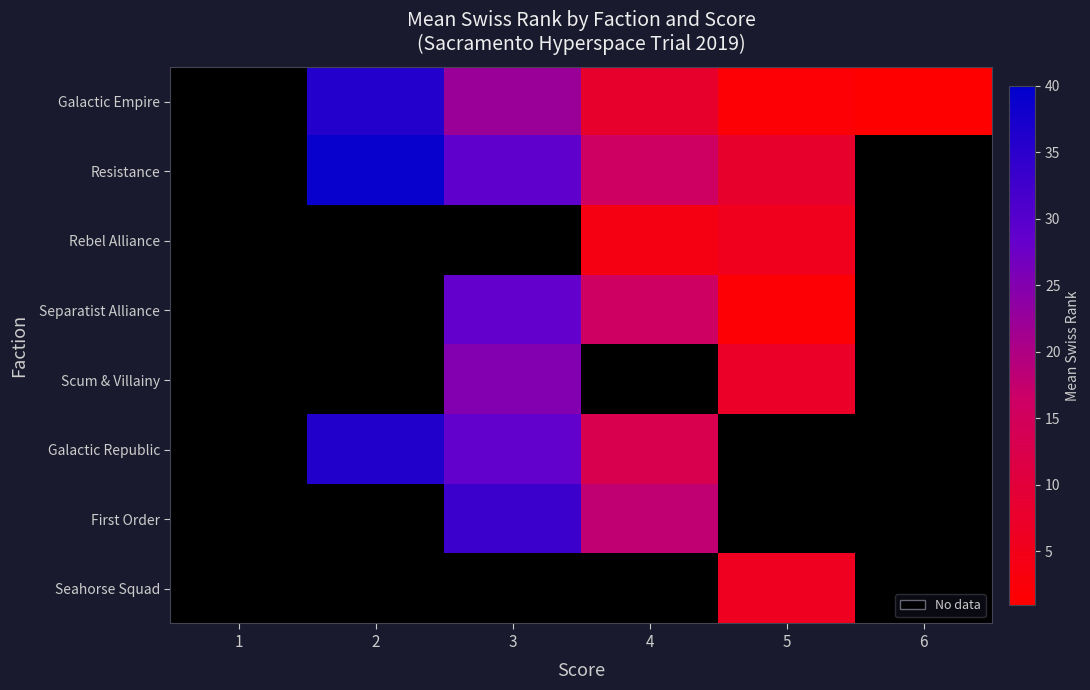

At which label does Galactic Republic first exceed 28?

2